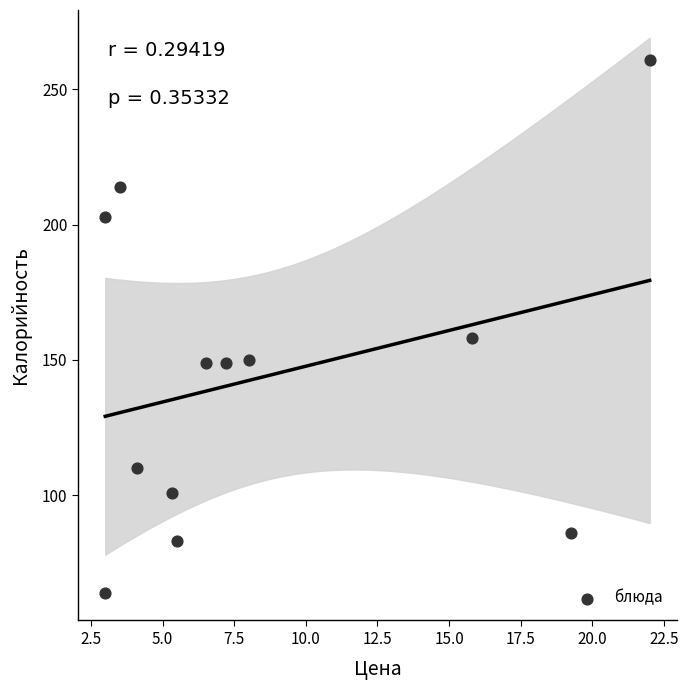

What is the range of Y values (max minus min)?

197